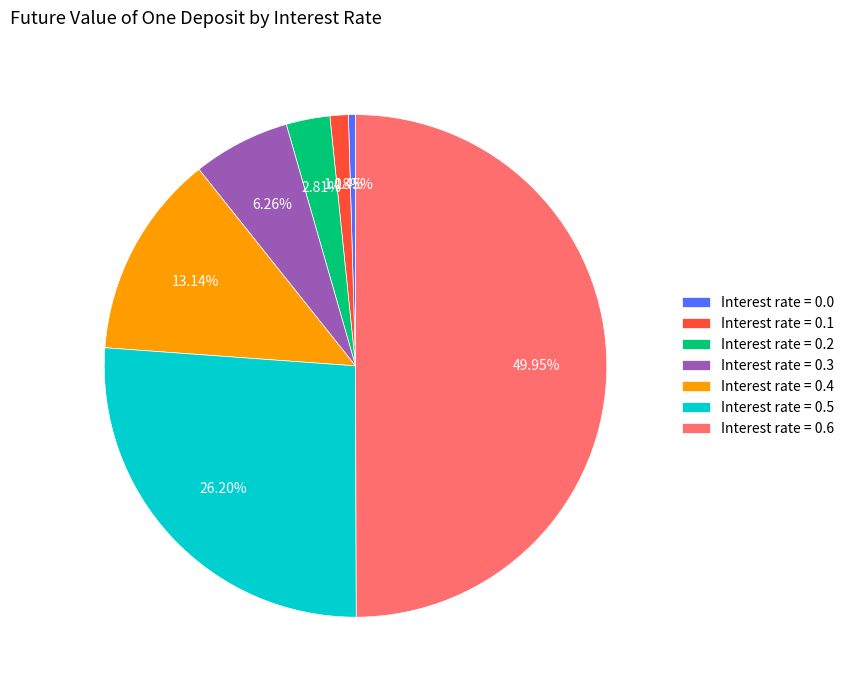

Which has a higher value, Interest rate = 0.3 or Interest rate = 0.2?

Interest rate = 0.3